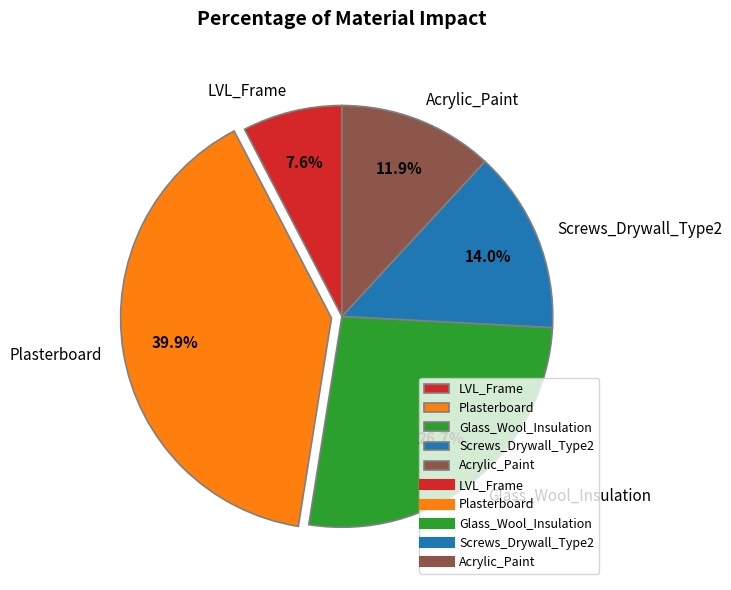

Which category has the smallest portion of the pie?

LVL_Frame